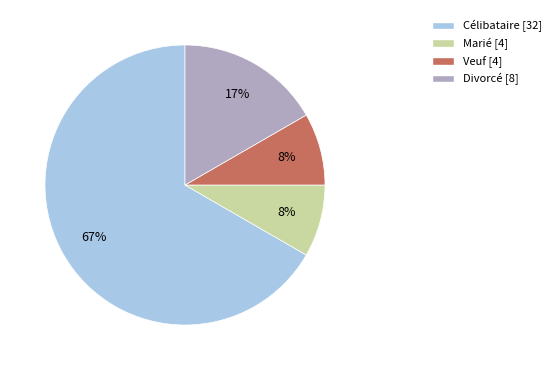

Count the number of slices in the pie.

4